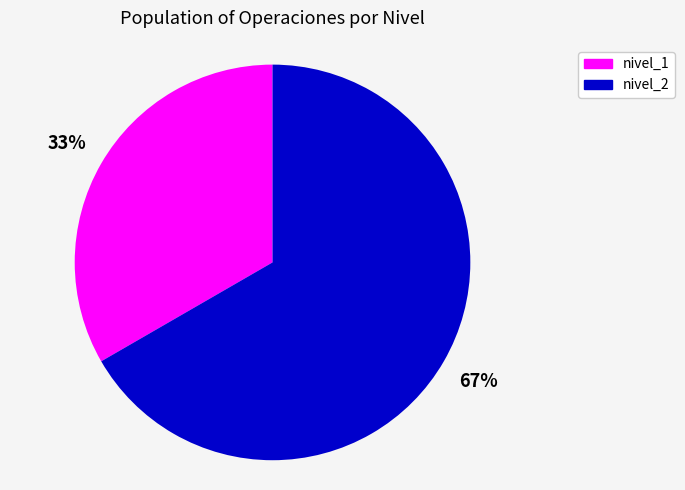

Rank the categories by value from highest to lowest.

nivel_2, nivel_1